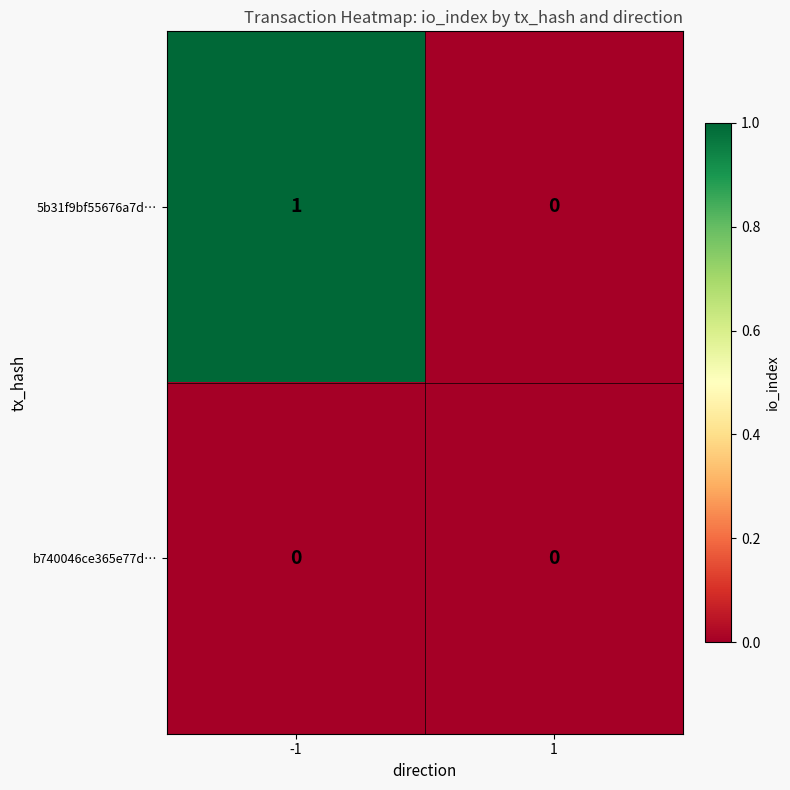

Is the value of b740046ce365e77d… at -1 greater than the value of 5b31f9bf55676a7d… at -1?

No